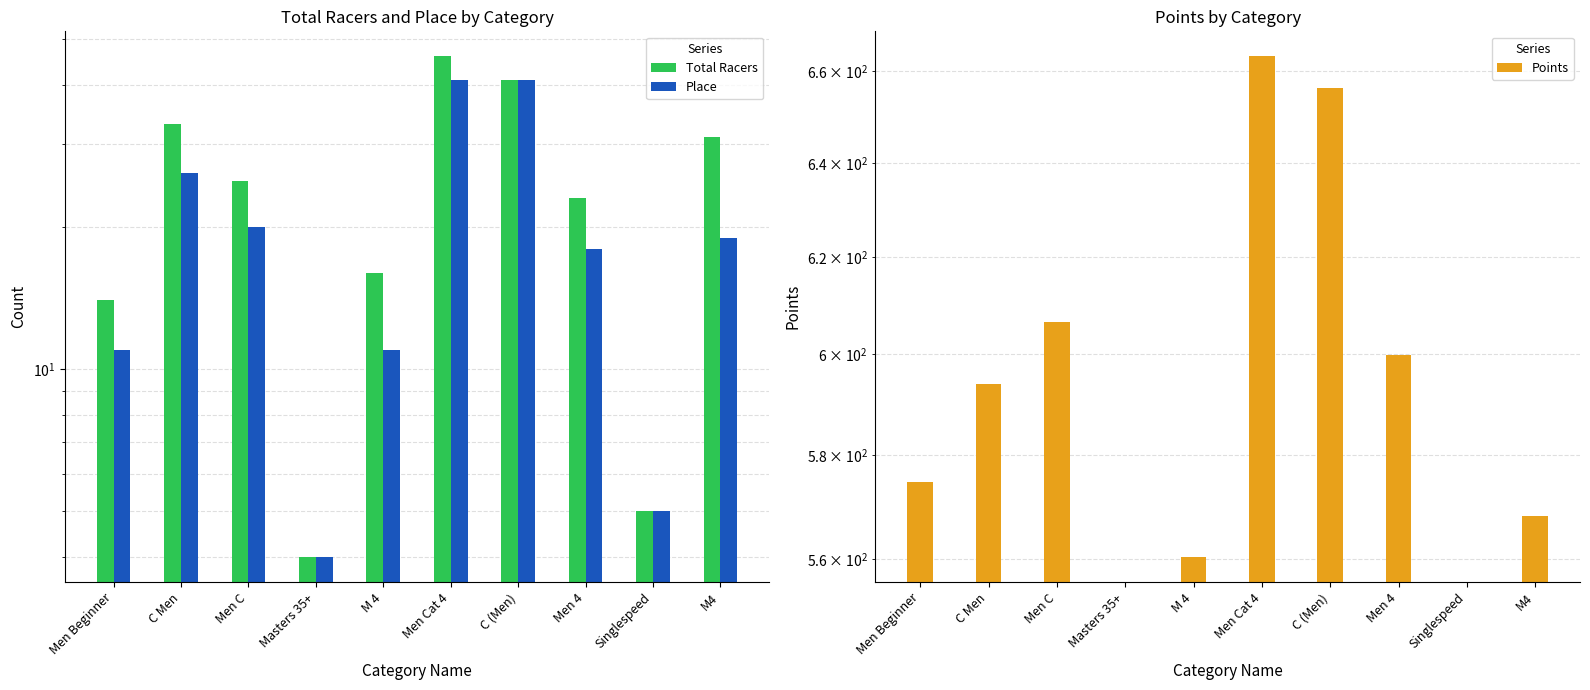

How many values in Points are above zero?

8